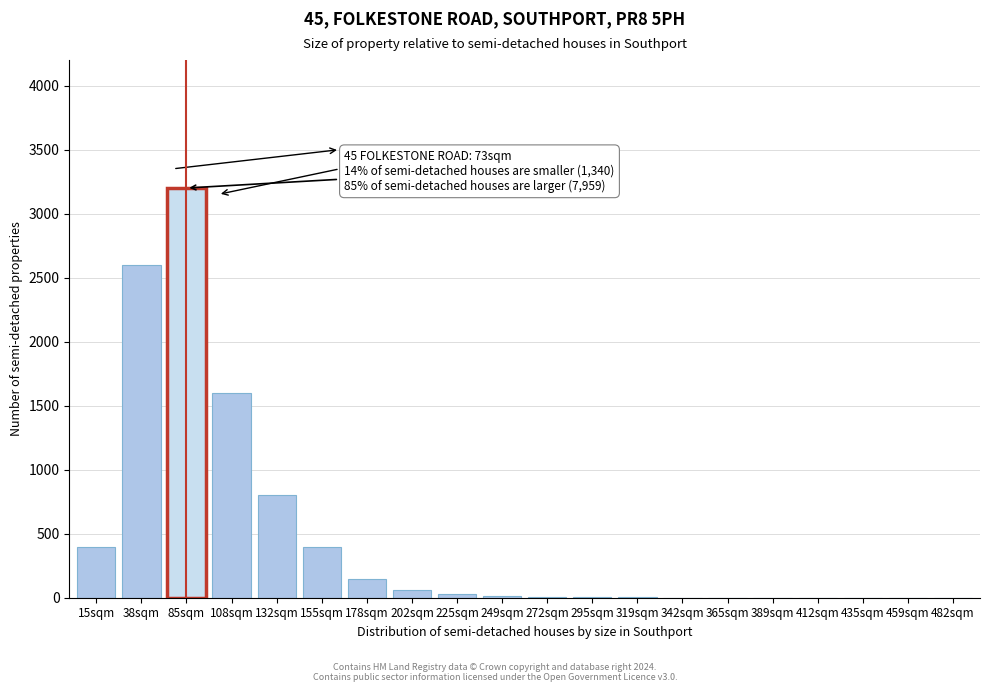

What is the sum of all values?

9271